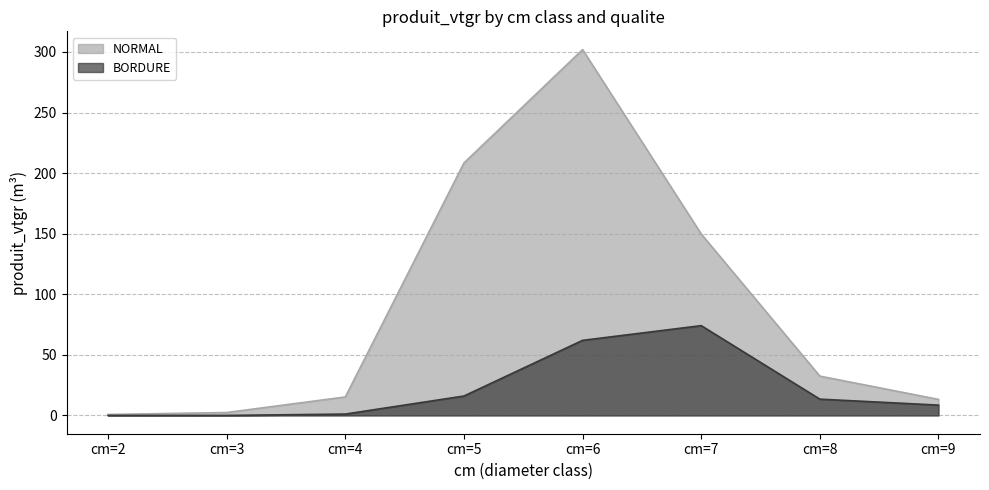

What is the lowest value of the NORMAL series?

0.8